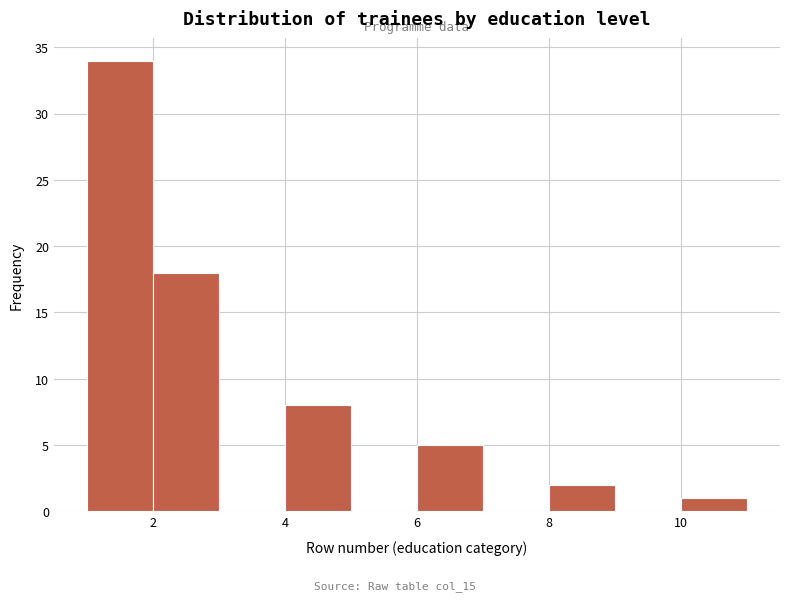

Reading left to right, list every bar in this chart as the range it spans on the x-axis followed by its height. The values are not printed on the chart, so give them approximately, as read against the axis.

1 to 2: 34
2 to 3: 18
3 to 4: 0
4 to 5: 8
5 to 6: 0
6 to 7: 5
7 to 8: 0
8 to 9: 2
9 to 10: 0
10 to 11: 1